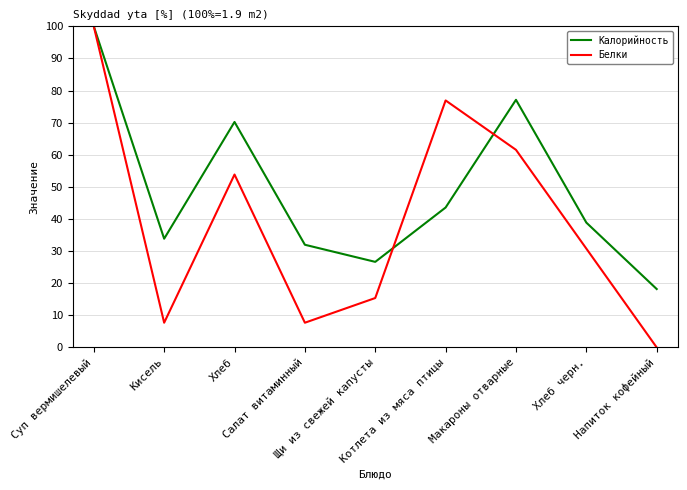

Reading left to right, list all the values displayed in this chart.

Калорийность: Суп вермишелевый=100.0	Кисель=33.9	Хлеб=70.2	Салат витаминный=32.0	Щи из свежей капусты=26.6	Котлета из мяса птицы=43.6	Макароны отварные=77.1	Хлеб черн.=38.9	Напиток кофейный=18.2
Белки: Суп вермишелевый=100.0	Кисель=7.7	Хлеб=53.8	Салат витаминный=7.7	Щи из свежей капусты=15.4	Котлета из мяса птицы=76.9	Макароны отварные=61.5	Хлеб черн.=30.8	Напиток кофейный=0.0